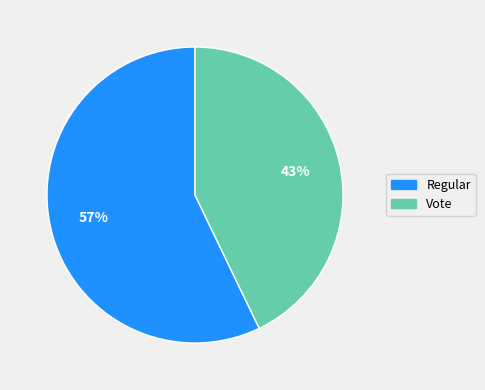

Which slice represents more than half of the pie?

Regular